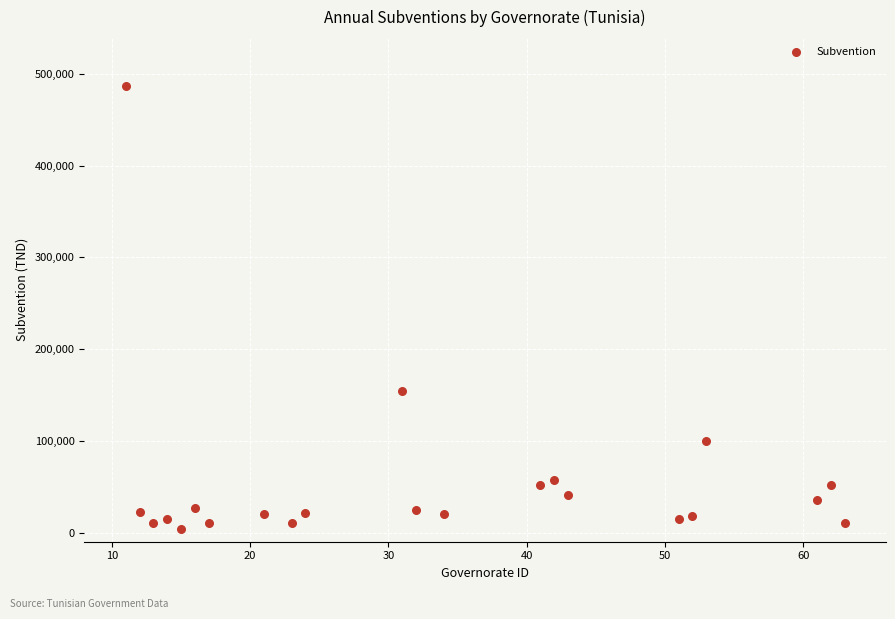

What is the range of Y values (max minus min)?

482900